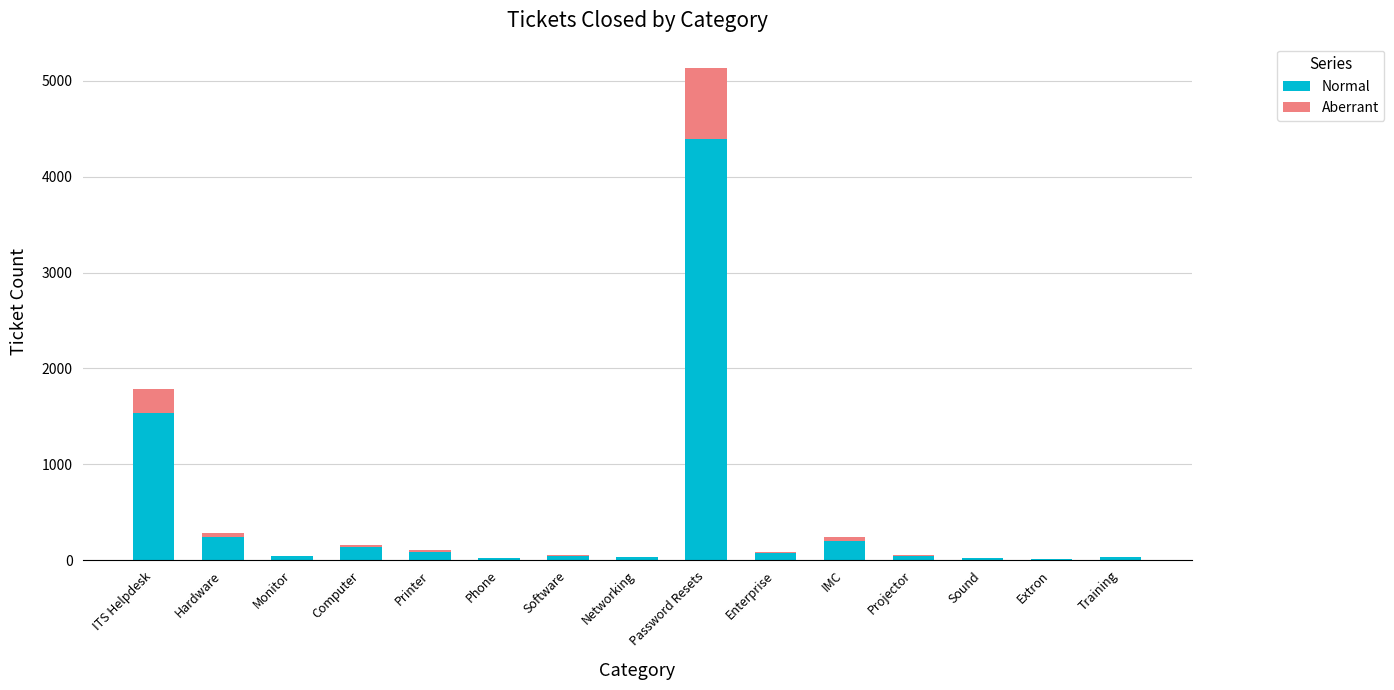

Where is Normal nearest to the value 2204?

ITS Helpdesk